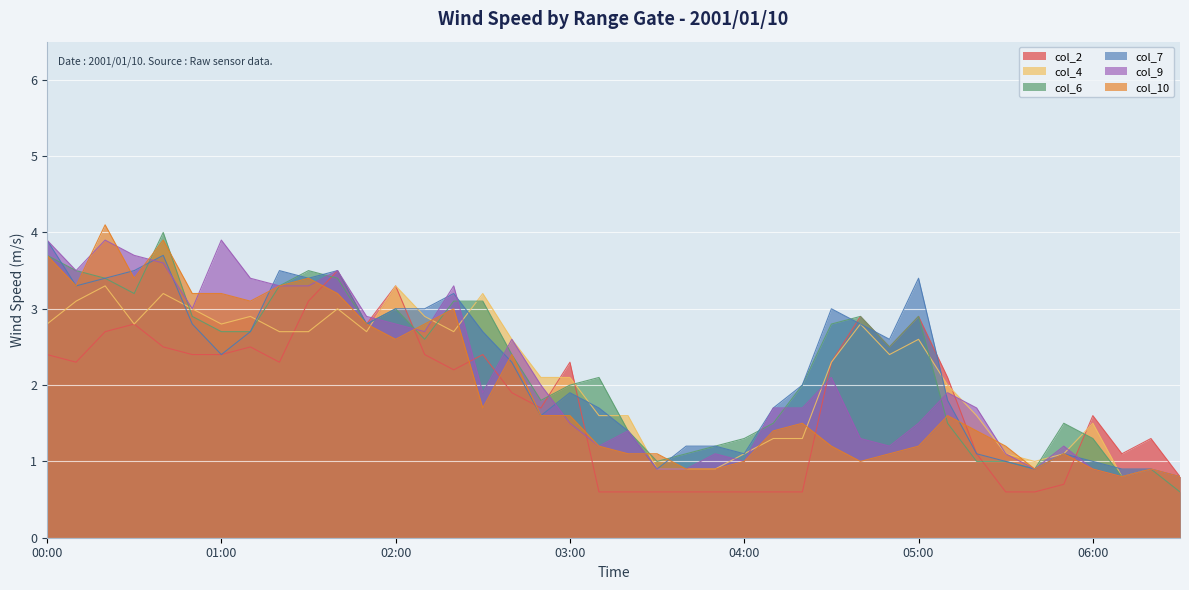

How many values in the col_9 series exceed 1?

32